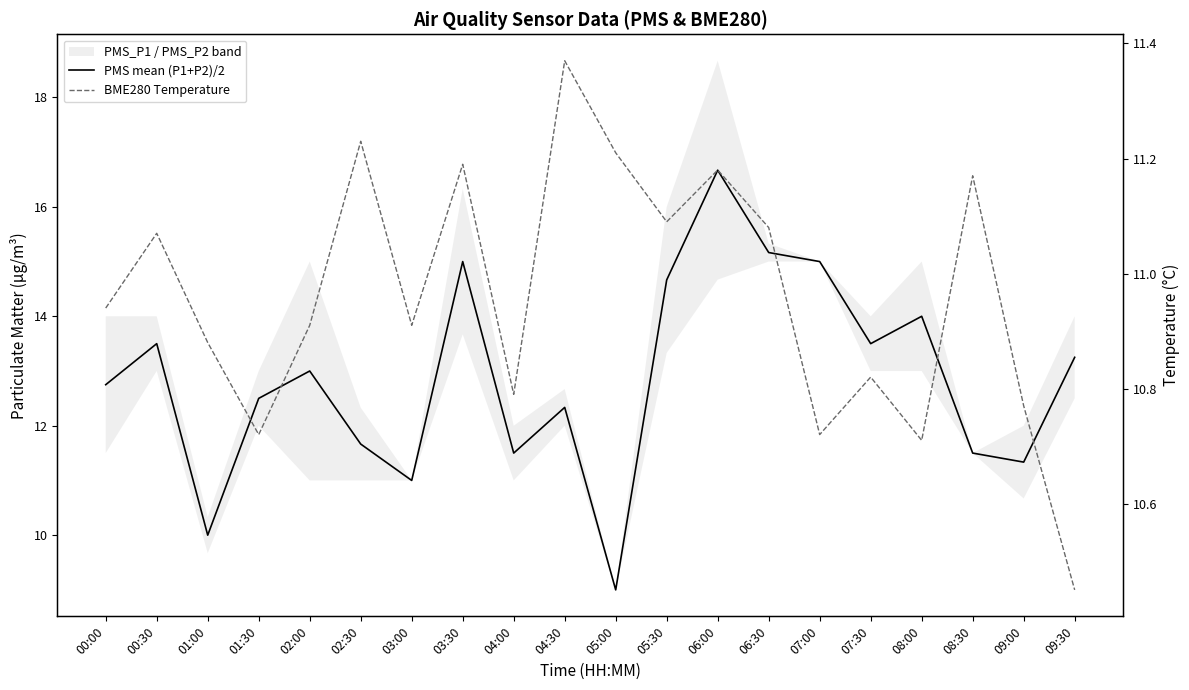

Reading right to left, transcribe all the data shown in this chart.

PMS mean (P1+P2)/2: 13.2	11.3	11.5	14.0	13.5	15.0	15.2	16.7	14.7	9.0	12.3	11.5	15.0	11.0	11.7	13.0	12.5	10.0	13.5	12.8
BME280 Temperature: 10.4	10.8	11.2	10.7	10.8	10.7	11.1	11.2	11.1	11.2	11.4	10.8	11.2	10.9	11.2	10.9	10.7	10.9	11.1	10.9